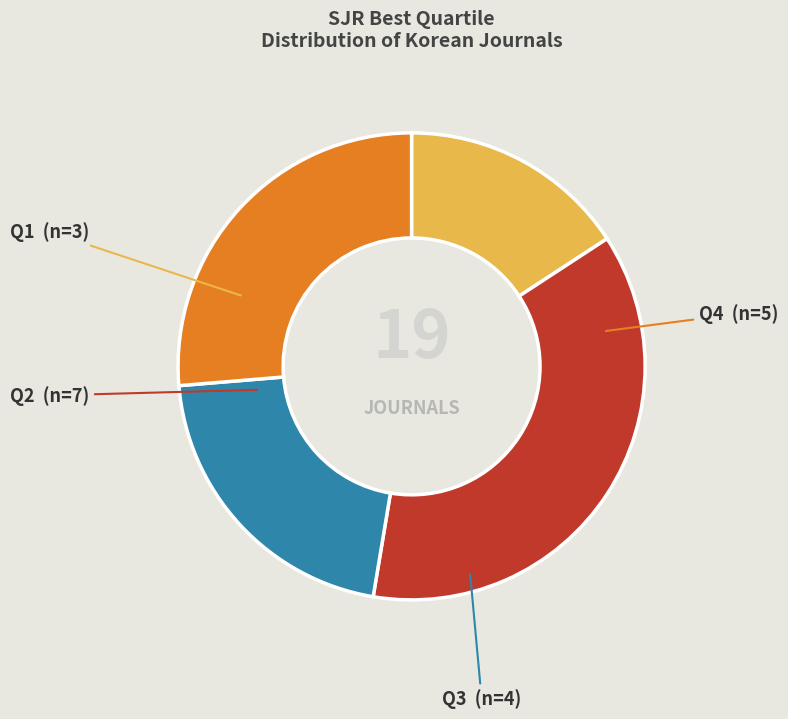

Between Q1 and Q2, which is larger?

Q2